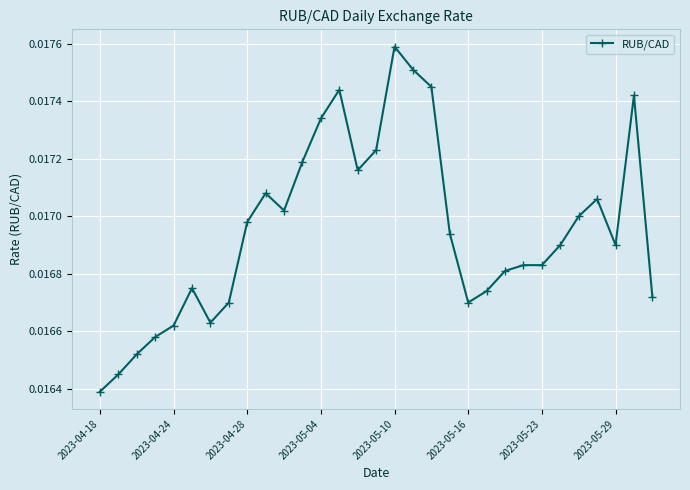

Count the values in the range 0 to 1.

31